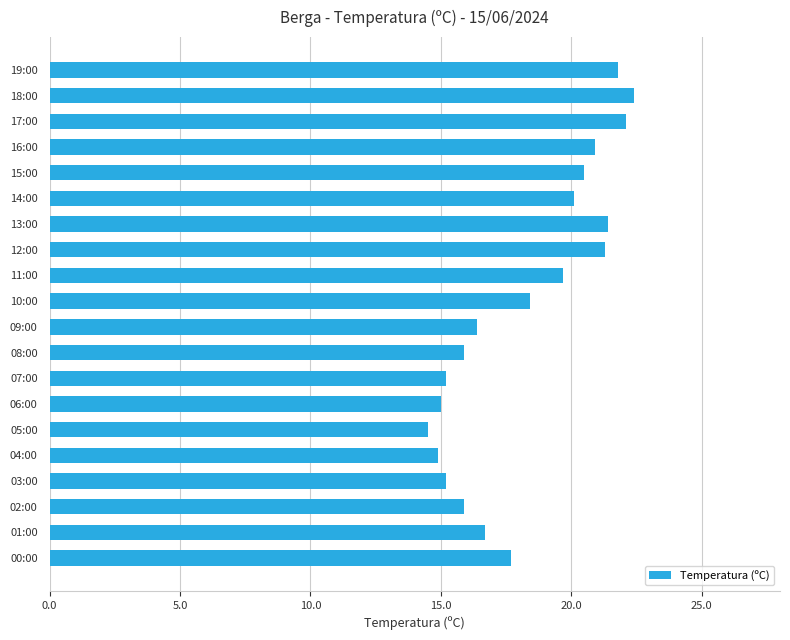

What is the value of the 8th bar from the top?

21.3